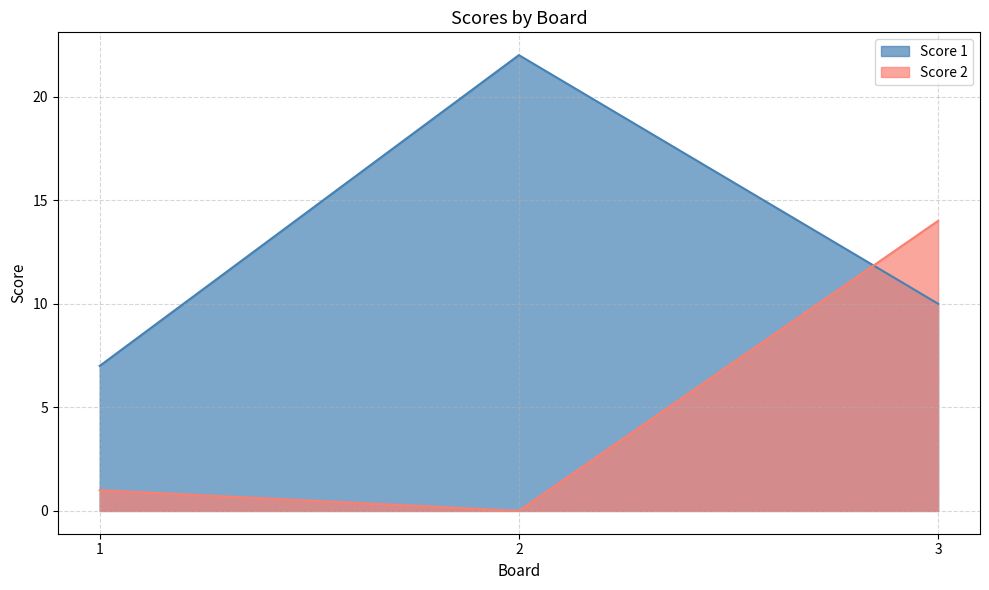

Reading right to left, what are all the values shown in this chart?

Score 1: 10	22	7
Score 2: 14	0	1